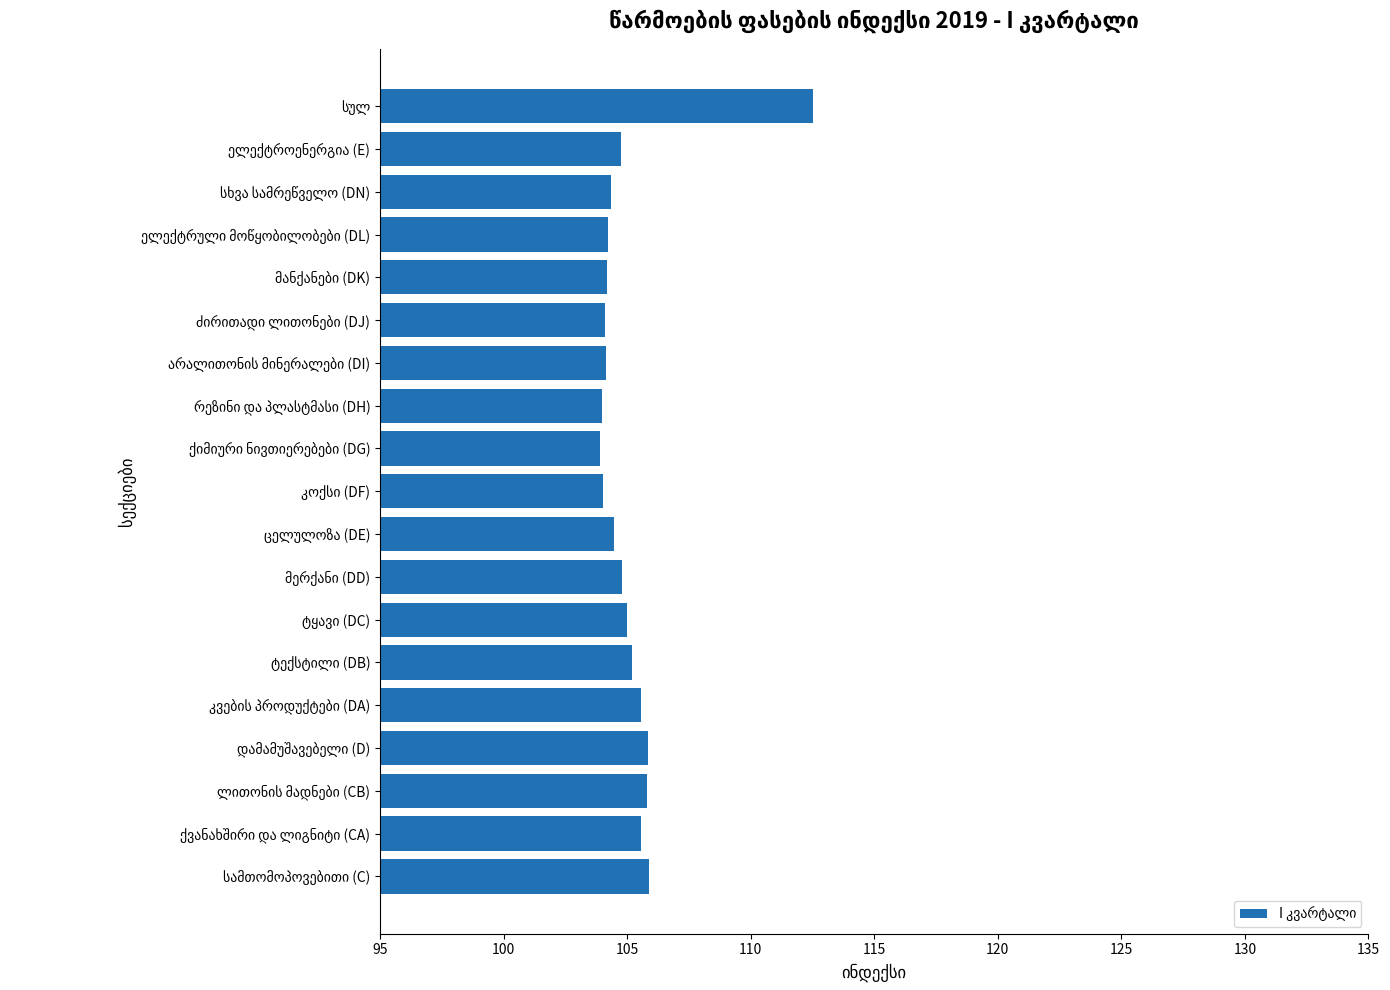

What is the sum of all values?

1998.3